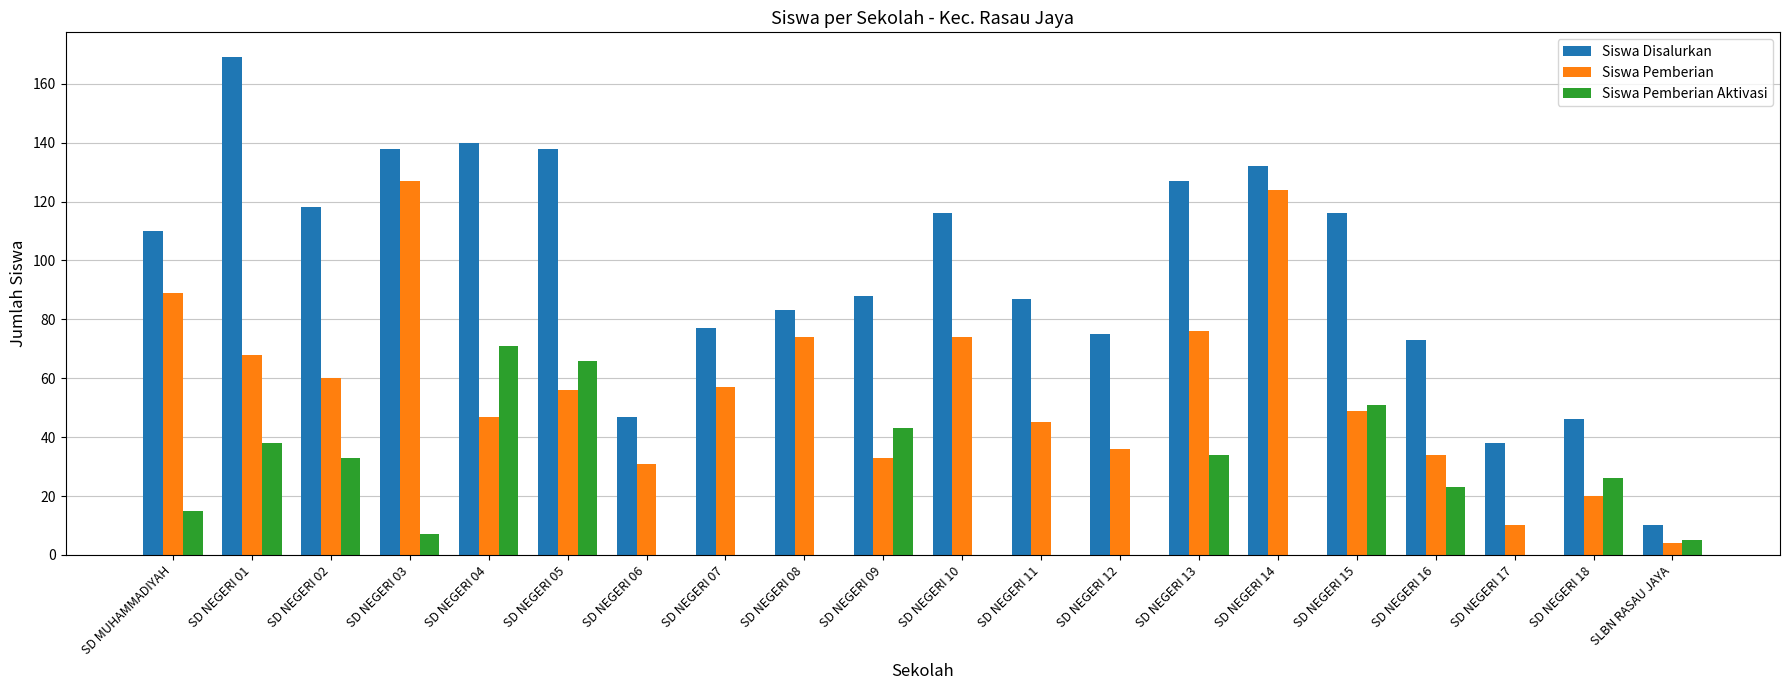

How many groups of bars are there?

20